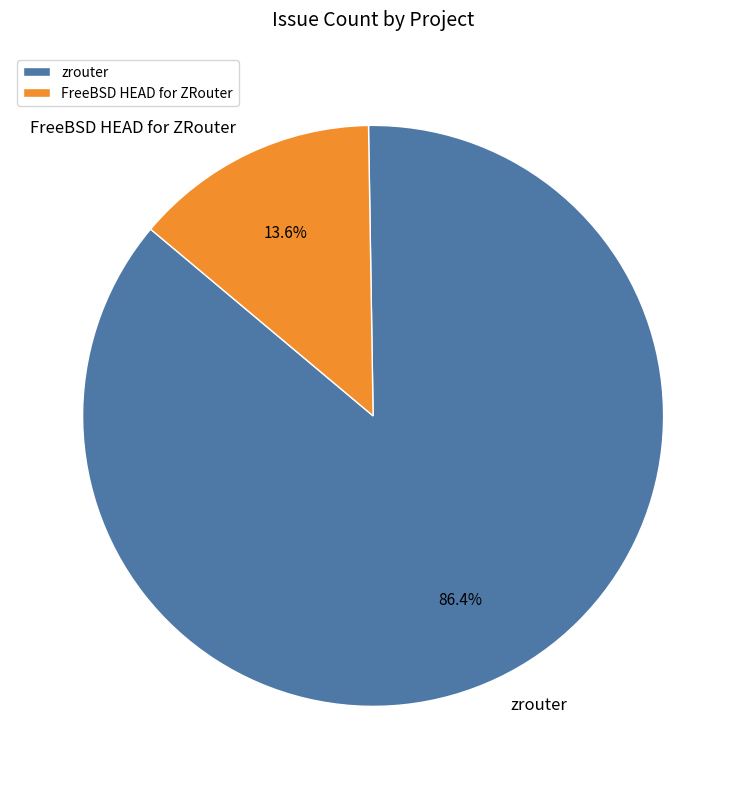

What percentage is the FreeBSD HEAD for ZRouter slice, to the nearest percent?

14%